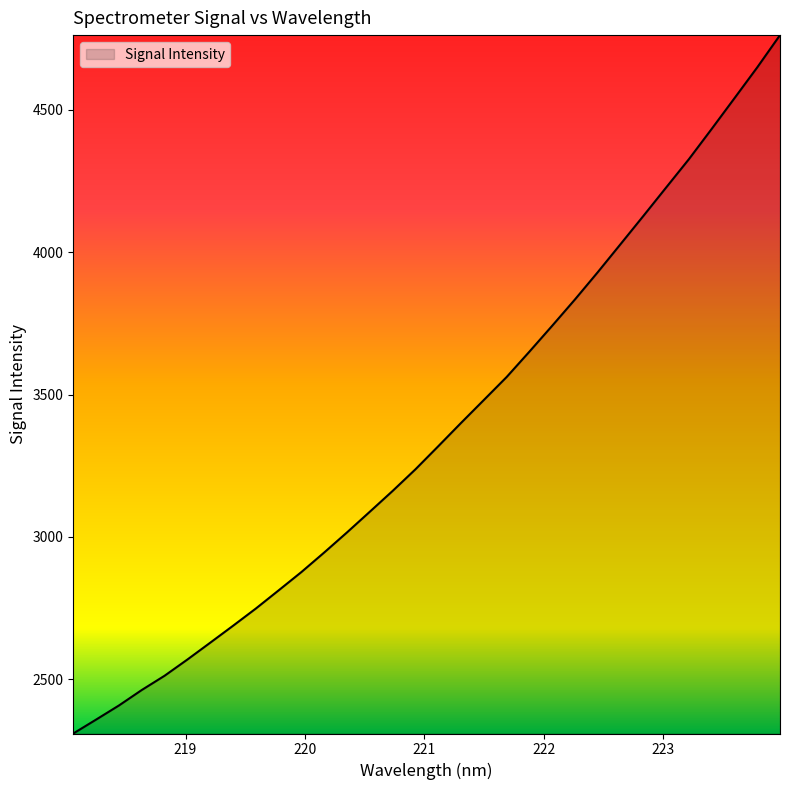

What is the minimum value shown in the chart?

2309.1